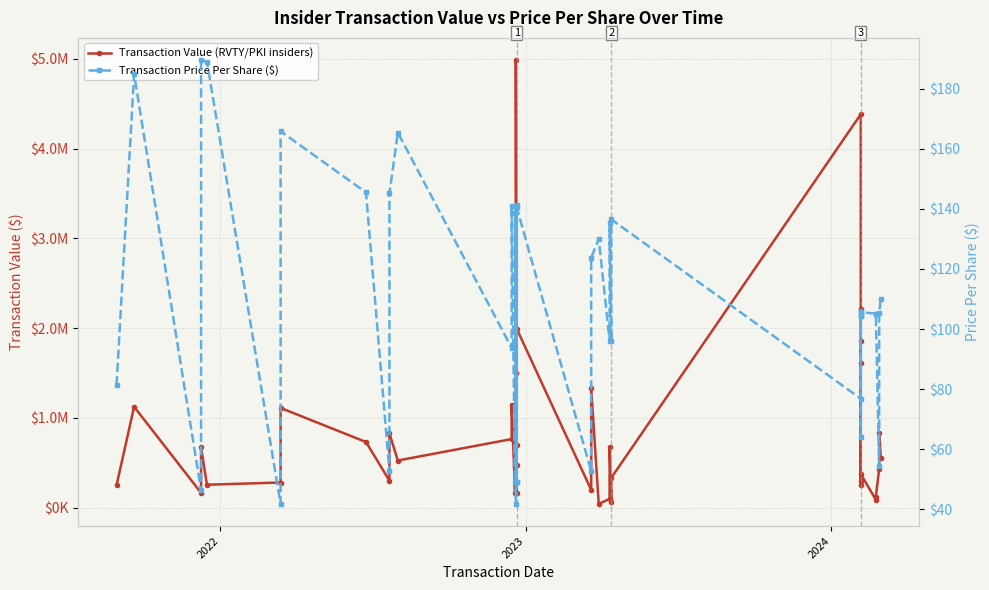

Which series has the widest spread of values?

Transaction Value (RVTY/PKI insiders)